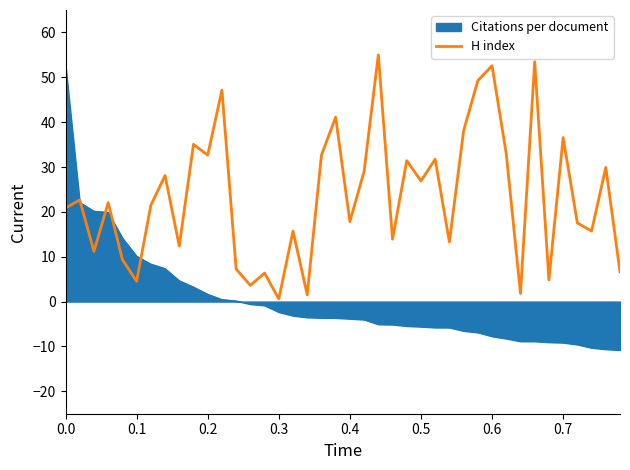

Which series has the largest total across all categories?

H index